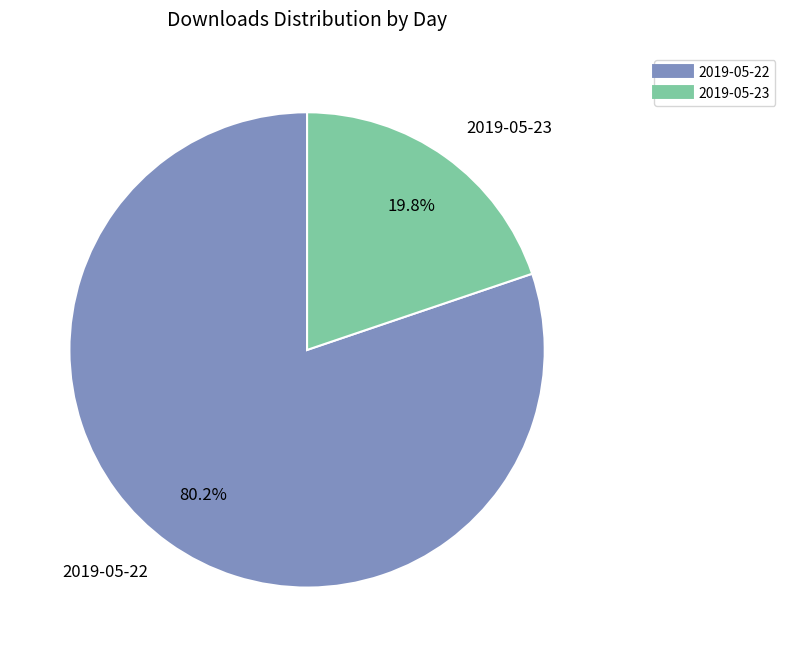

How many slices are in this pie chart?

2